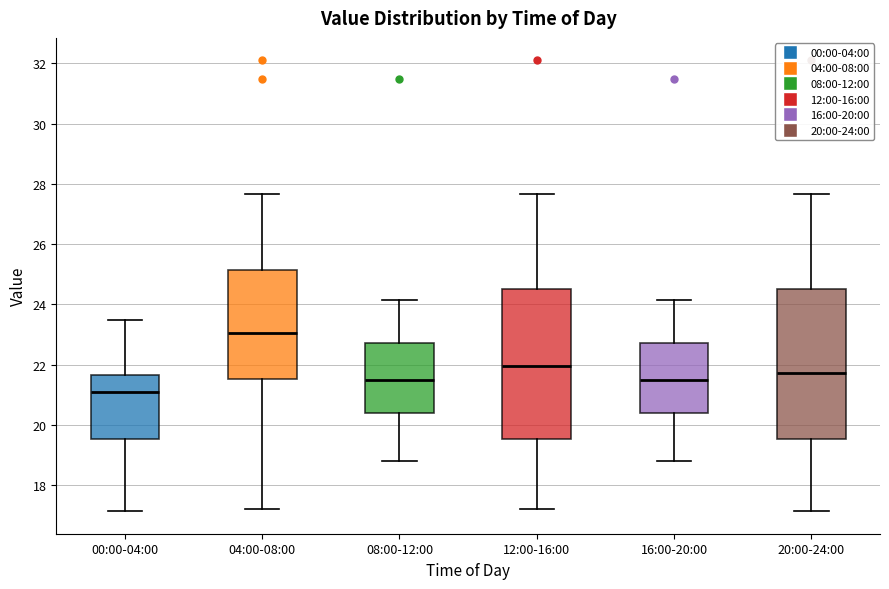

Where does the upper whisker of the box for 12:00-16:00 end on the y-axis? The values are not printed on the chart, so give them approximately, as read against the axis.

27.6